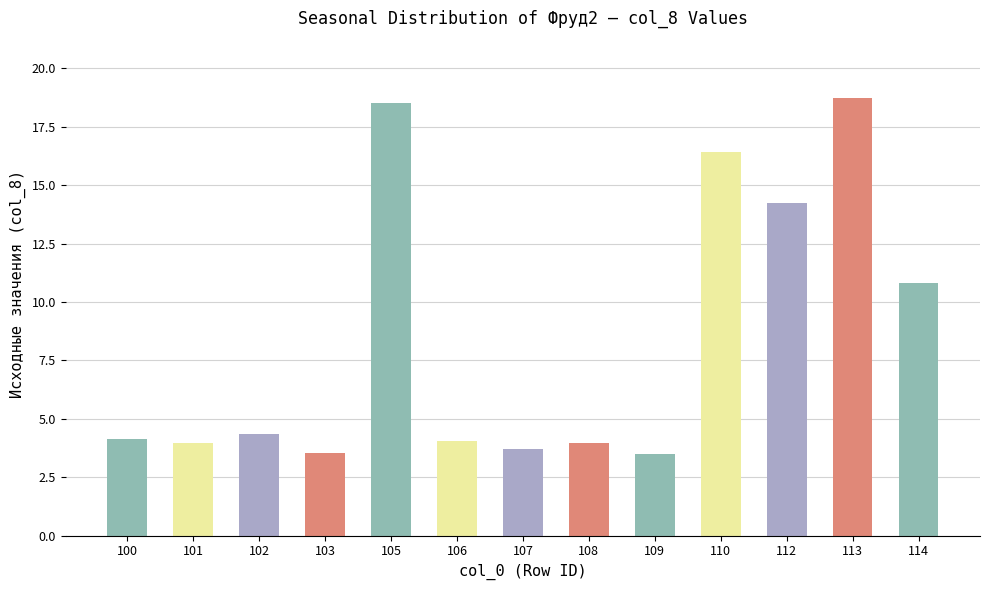

True or false: the data shows 10.8 at 114.

True